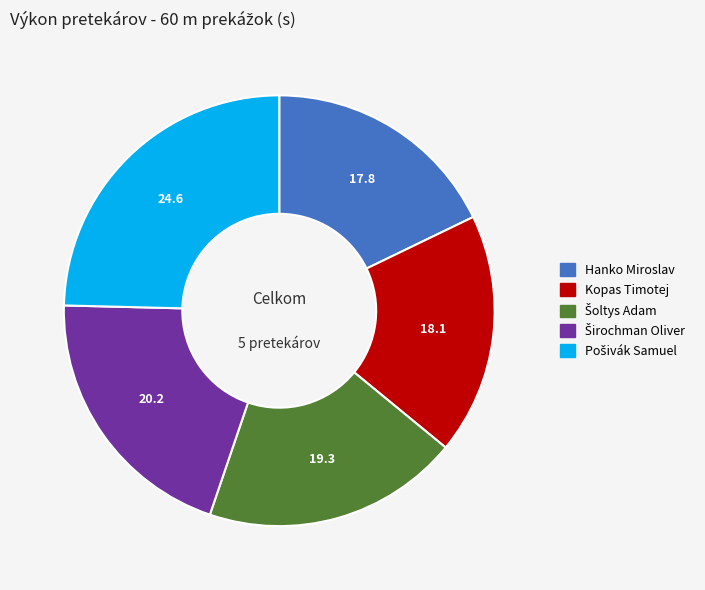

True or false: Hanko Miroslav accounts for 18% of the total.

True